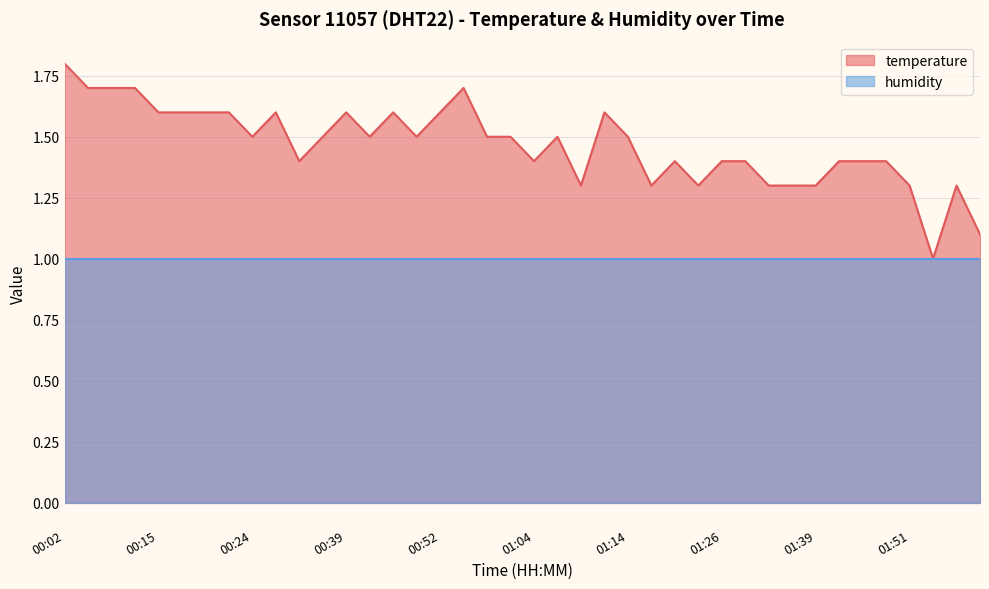

How many data points does each series have?

40